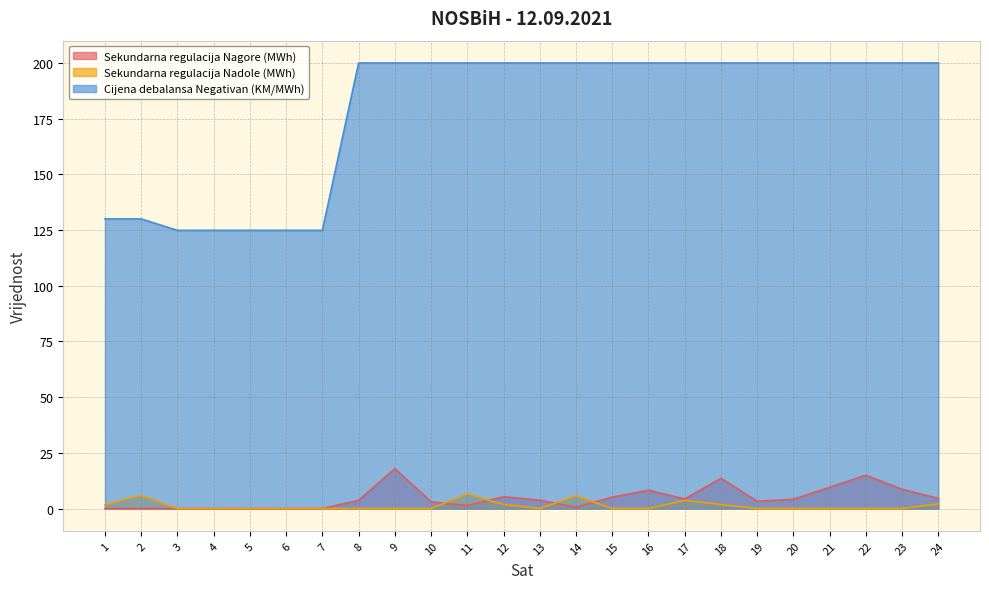

True or false: Sekundarna regulacija Nadole (MWh) and Cijena debalansa Negativan (KM/MWh) intersect in this chart.

False